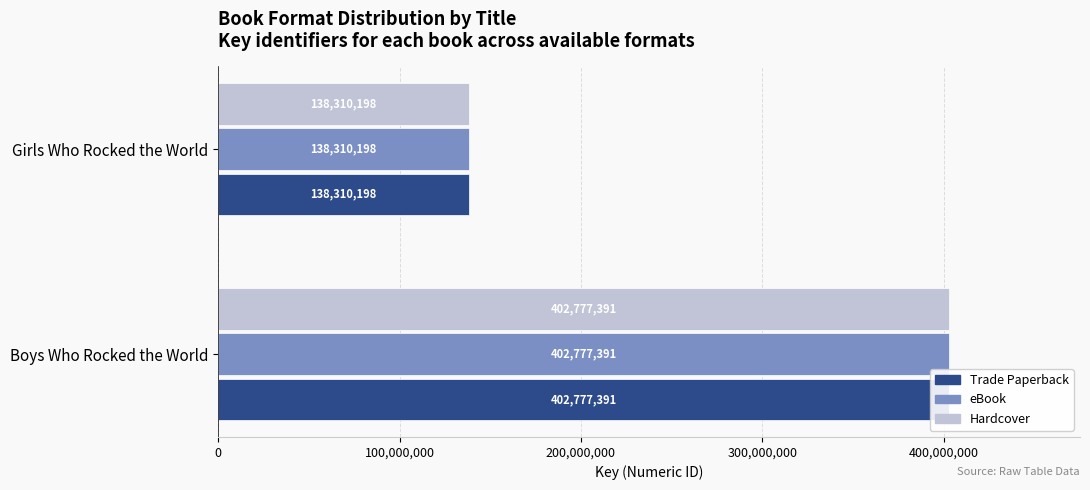

Count the Hardcover values in the range 138310198 to 402777391.

2